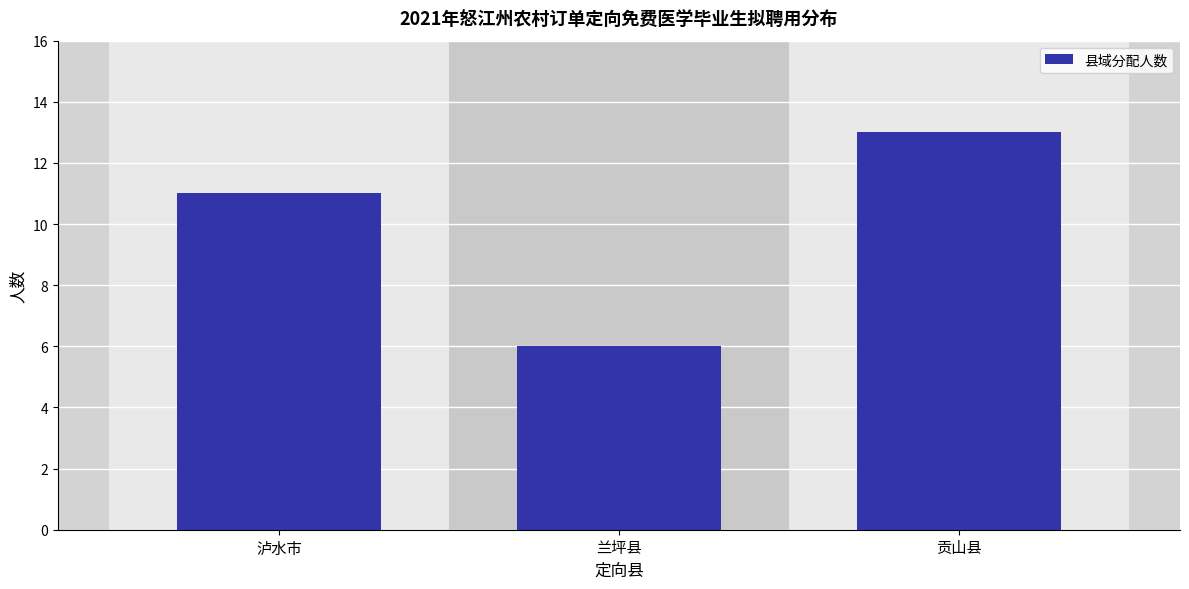

Reading right to left, transcribe all the data shown in this chart.

13	6	11